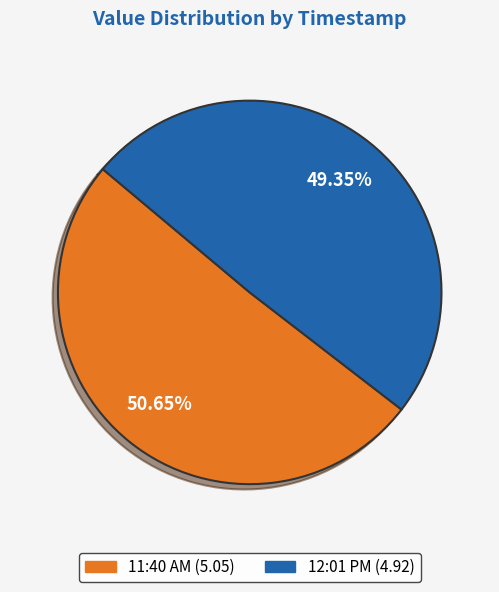

To the nearest percent, what is the difference between the largest and smallest slice percentages?

1%